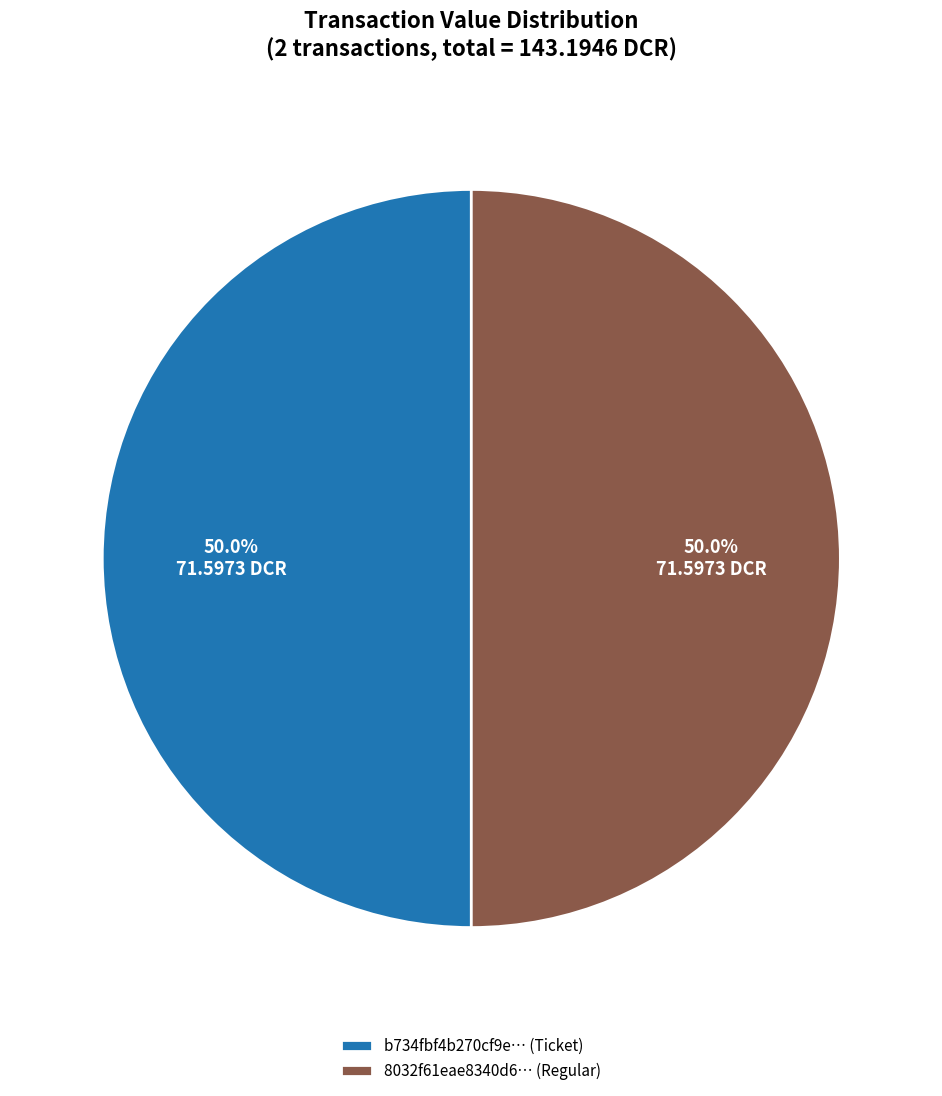

What is the total percentage of b734fbf4b270cf9e… (Ticket) and 8032f61eae8340d6… (Regular)?

100.0%